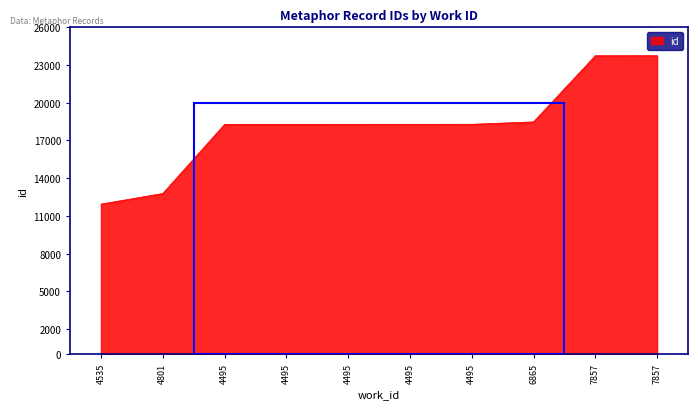

Approximately how many times larger is the value at 4801 compared to 4535?

1.1